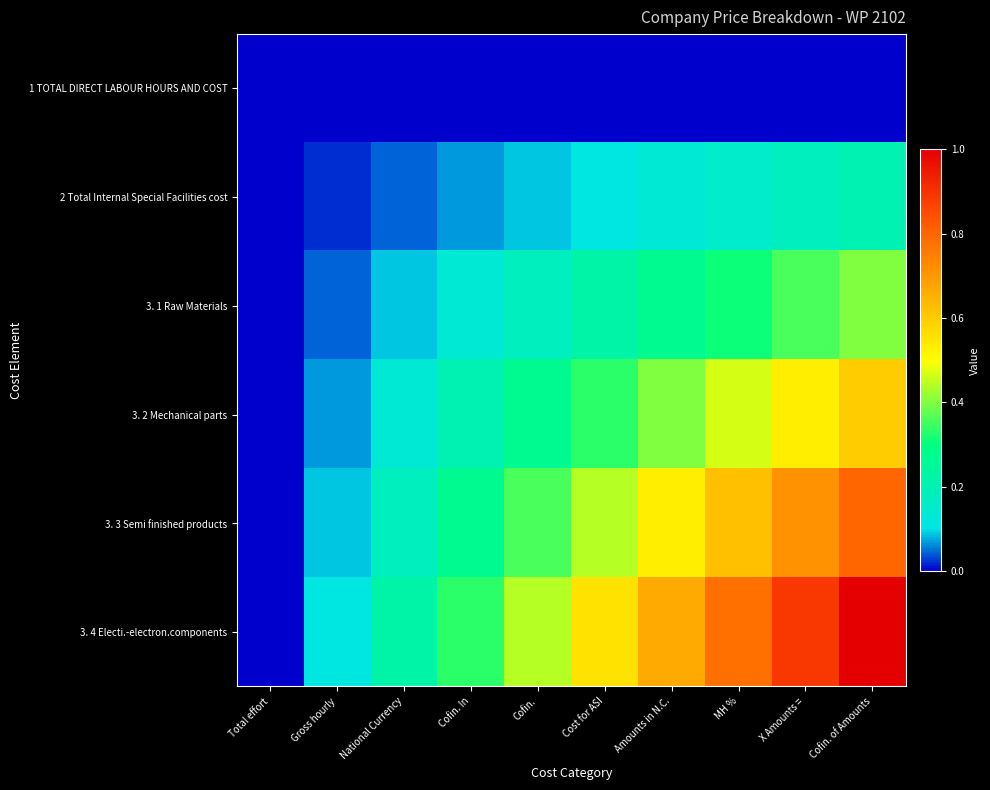

At which category is the sum across all series the highest?

Cofin. of Amounts